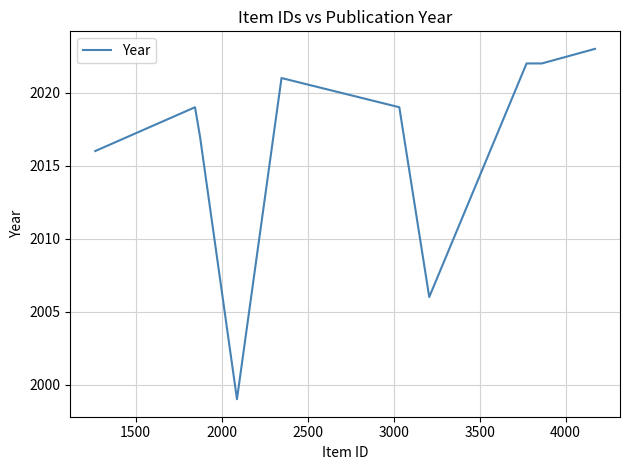

What is the difference between the maximum and minimum values?

24